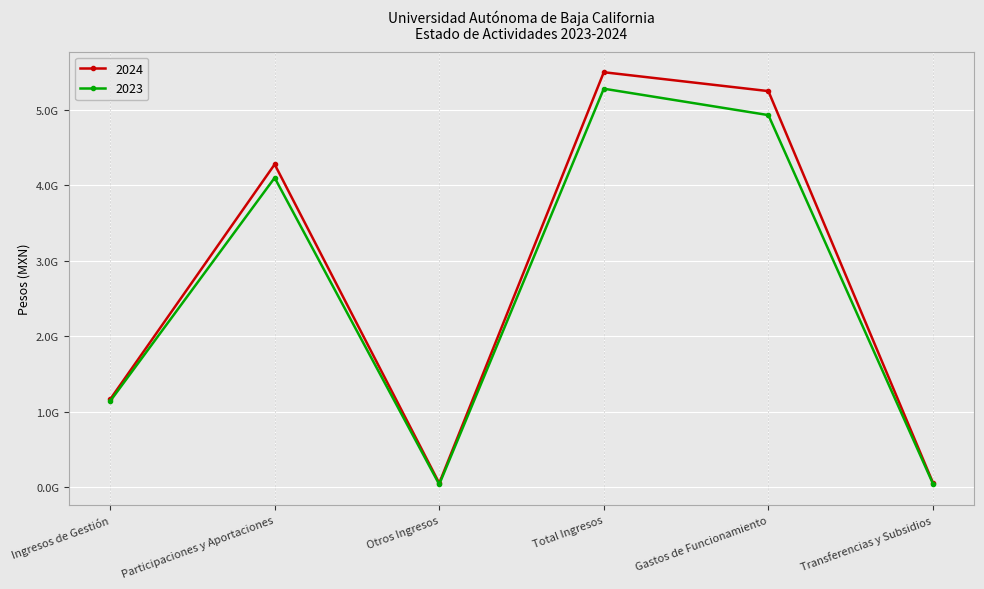

At which category does 2023 reach its first local valley?

Otros Ingresos